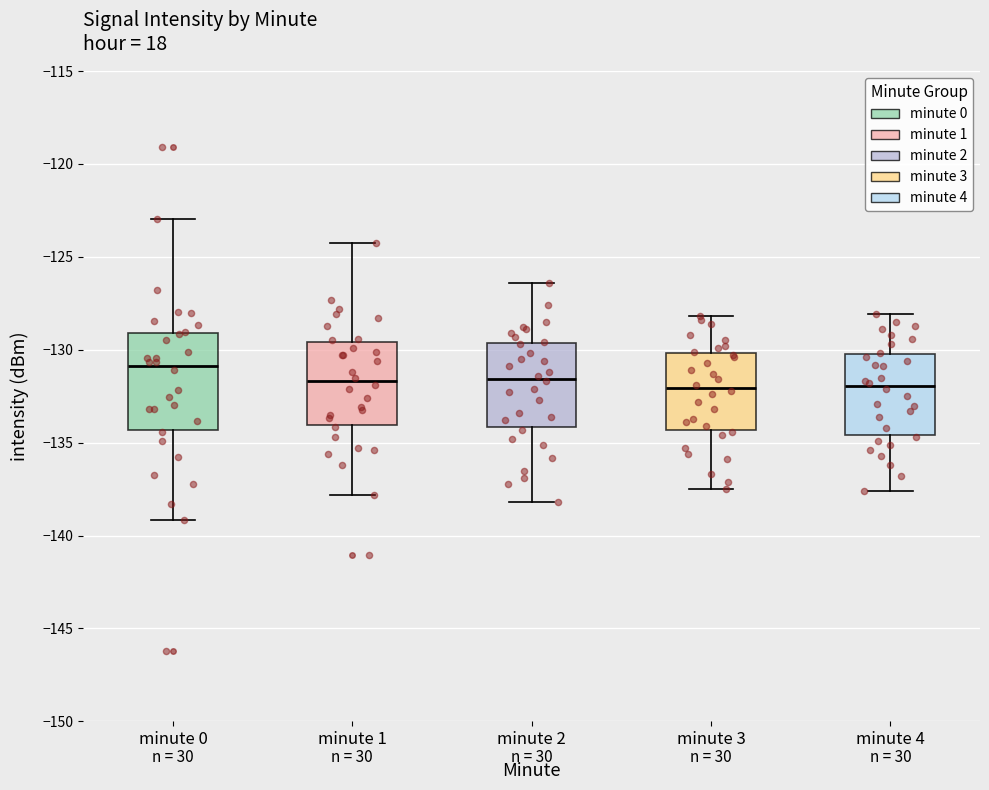

Reading left to right, transcribe this box plot: for each box, give where its median line is, the range the box spans, and where its two whiskers end, as read against the y-axis. The values are not printed on the chart, so give them approximately, as read against the axis.

minute 0: median -131.0, box -134.5 to -129.0, whiskers -139.0 to -123.0
minute 1: median -131.5, box -134.0 to -129.5, whiskers -138.0 to -124.0
minute 2: median -131.5, box -134.0 to -129.5, whiskers -138.0 to -126.5
minute 3: median -132.0, box -134.5 to -130.0, whiskers -137.5 to -128.0
minute 4: median -132.0, box -134.5 to -130.0, whiskers -137.5 to -128.0